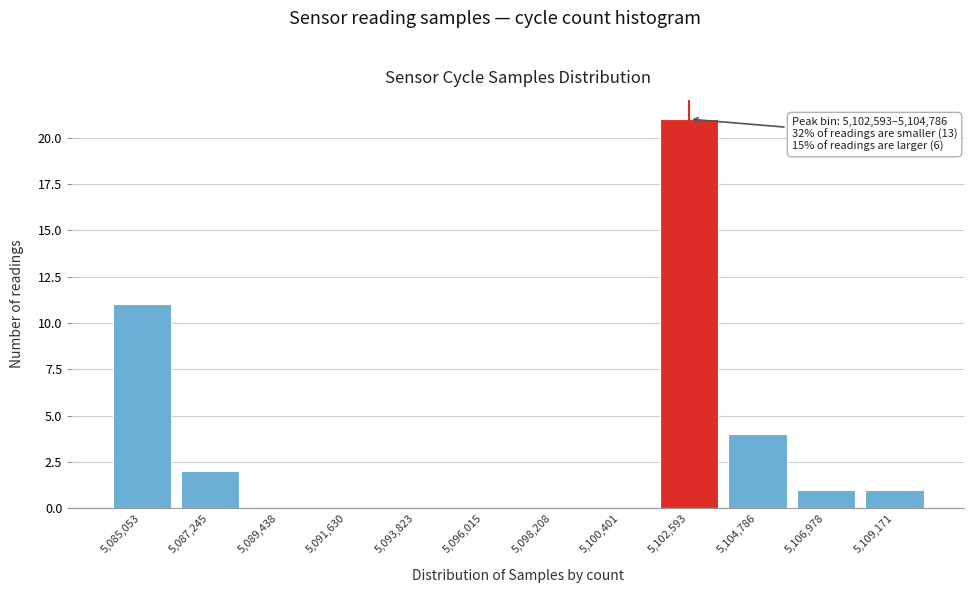

Reading left to right, transcribe all the data shown in this chart.

5,085,053=11	5,087,245=2	5,089,438=0	5,091,630=0	5,093,823=0	5,096,015=0	5,098,208=0	5,100,401=0	5,102,593=21	5,104,786=4	5,106,978=1	5,109,171=1